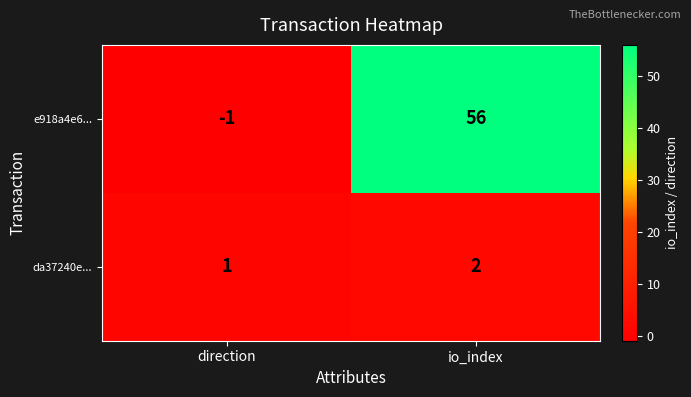

Where is da37240e... nearest to the value 1?

direction